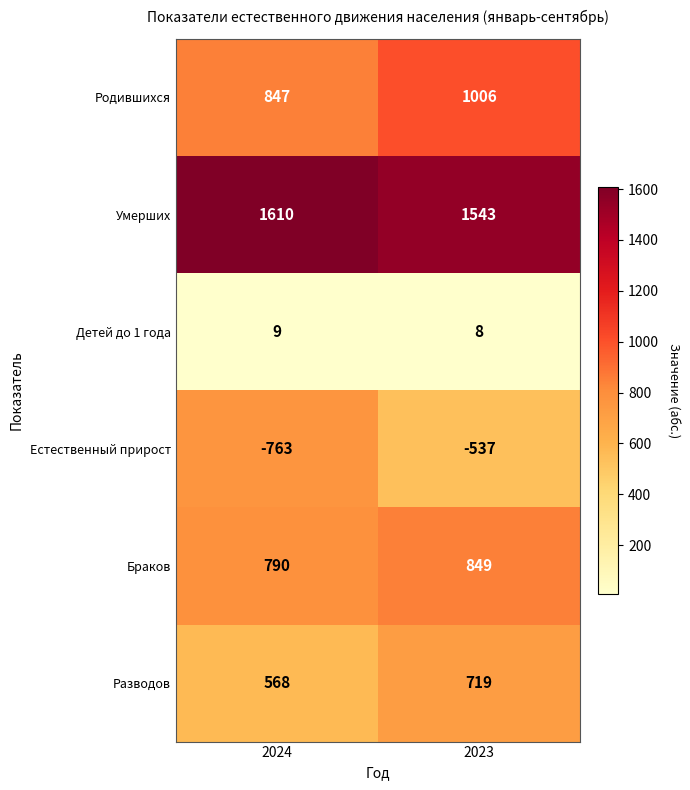

At how many categories does at least one series exceed 1212?

2